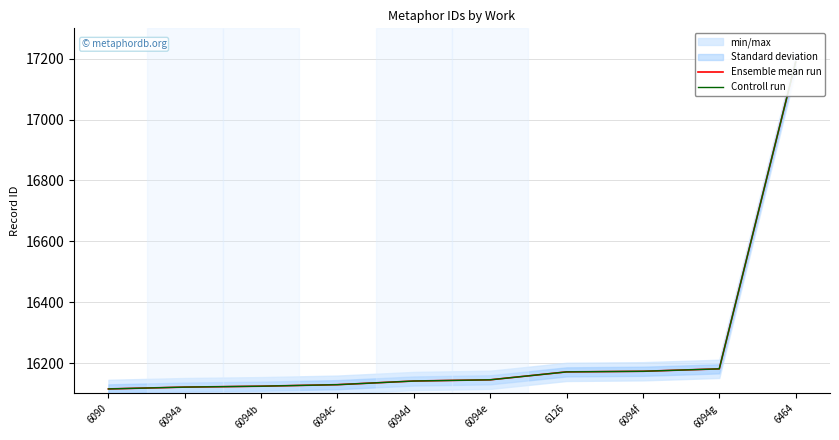

What is the highest value of the Controll run series?

17189